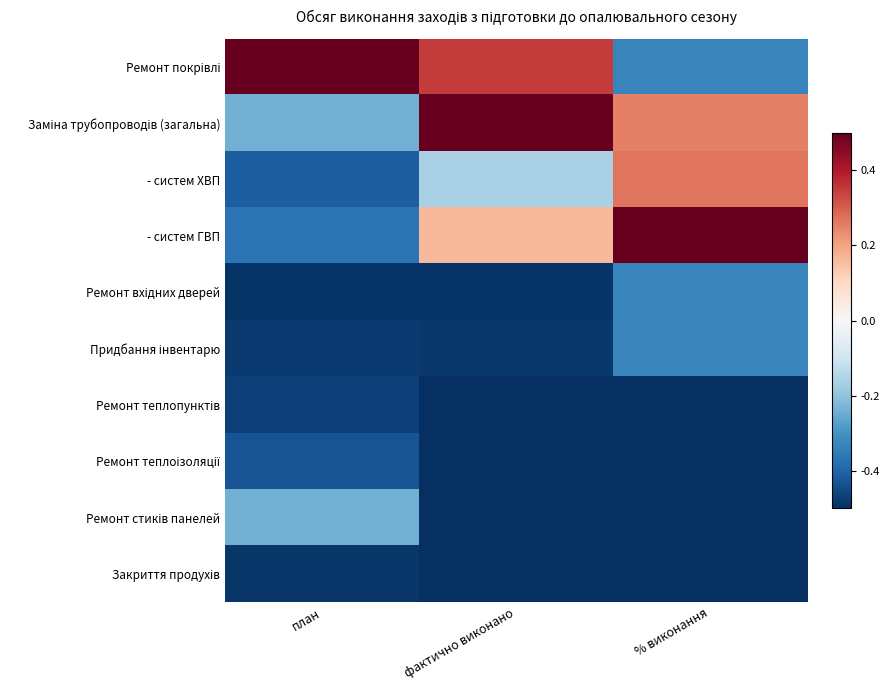

At how many categories does at least one series exceed 0?

3